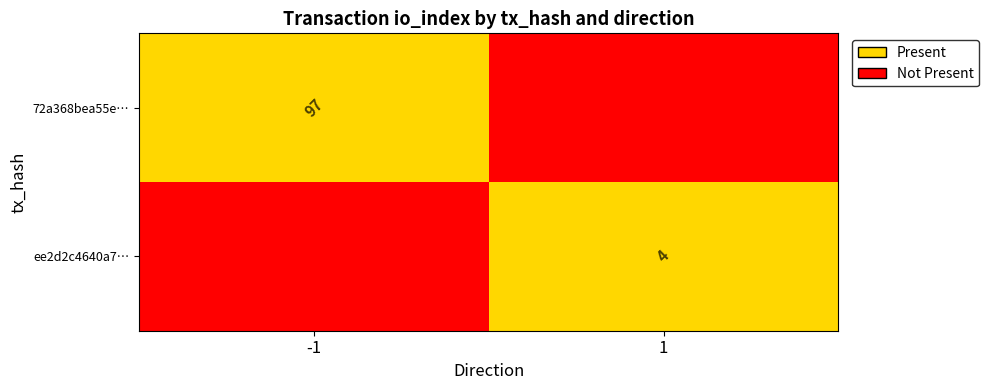

True or false: ee2d2c4640a7… has a value of 4 at 1.

True